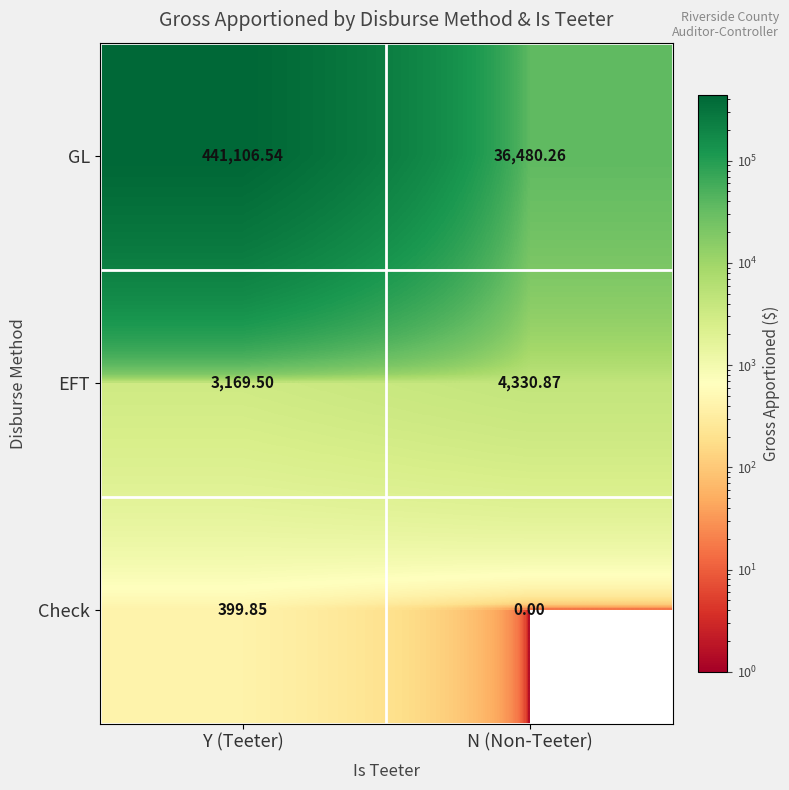

Between Y (Teeter) and N (Non-Teeter), which series saw the biggest shift?

GL